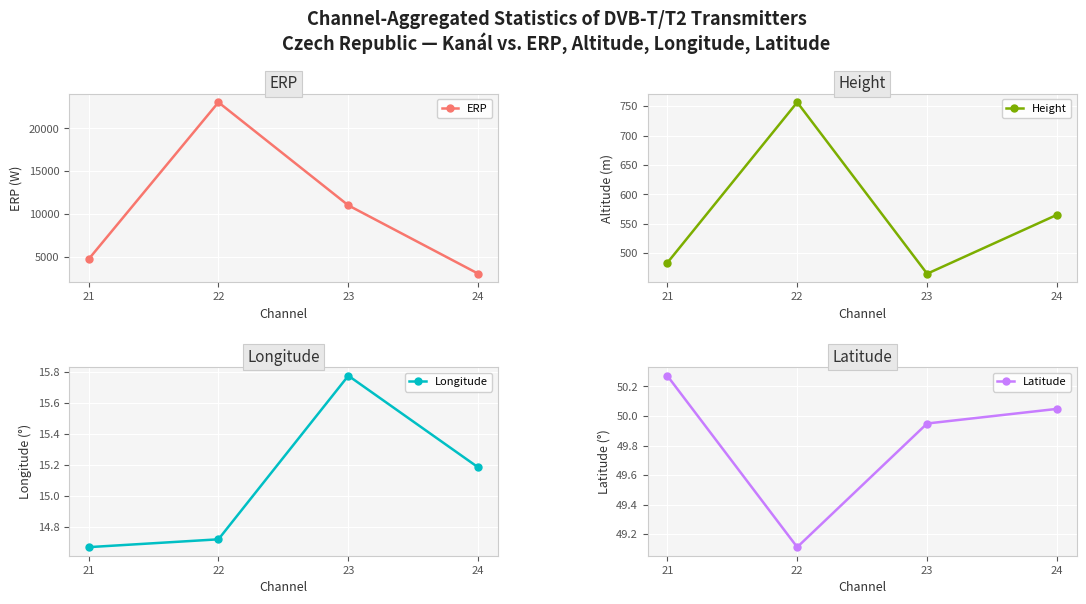

How many values in the Longitude series exceed 15?

2